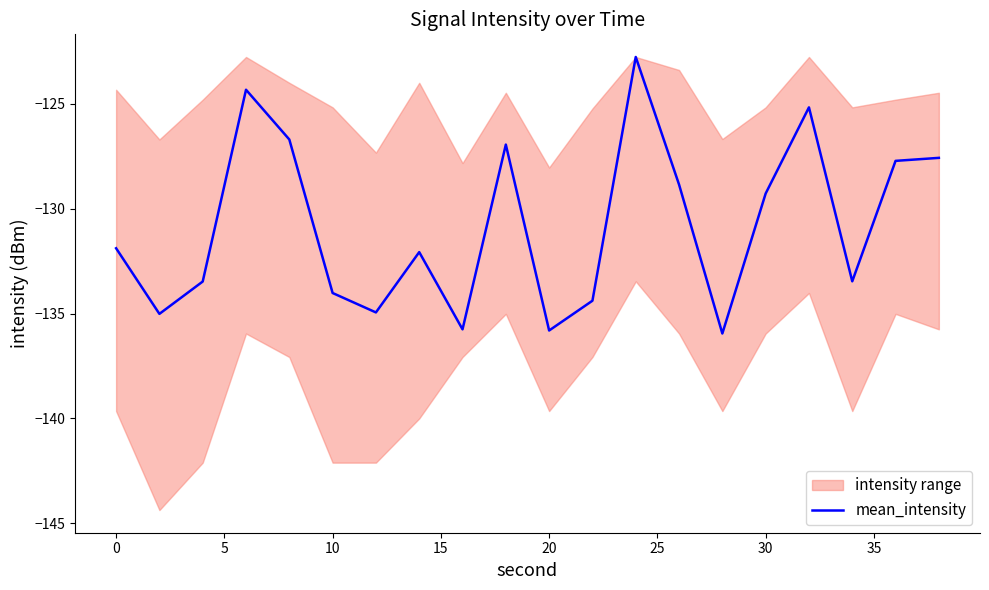

Reading left to right, list all the values displayed in this chart.

-131.9	-135.0	-133.5	-124.3	-126.7	-134.0	-134.9	-132.1	-135.8	-126.9	-135.8	-134.4	-122.8	-128.8	-135.9	-129.3	-125.2	-133.5	-127.7	-127.6